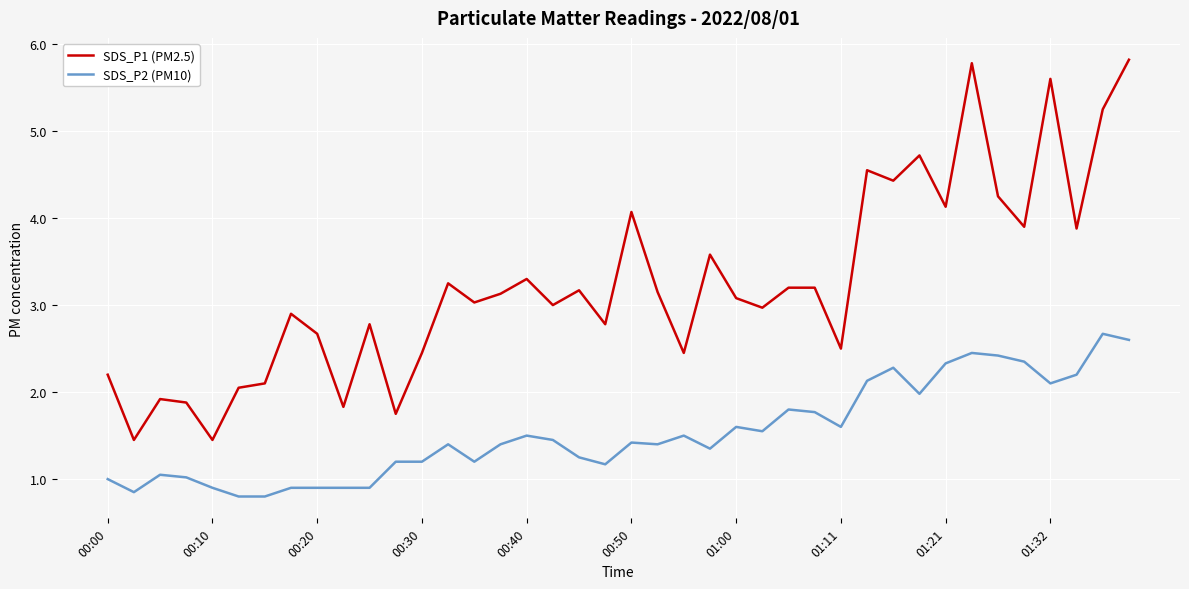

List the series in order of their overall mean, highest first.

SDS_P1 (PM2.5), SDS_P2 (PM10)